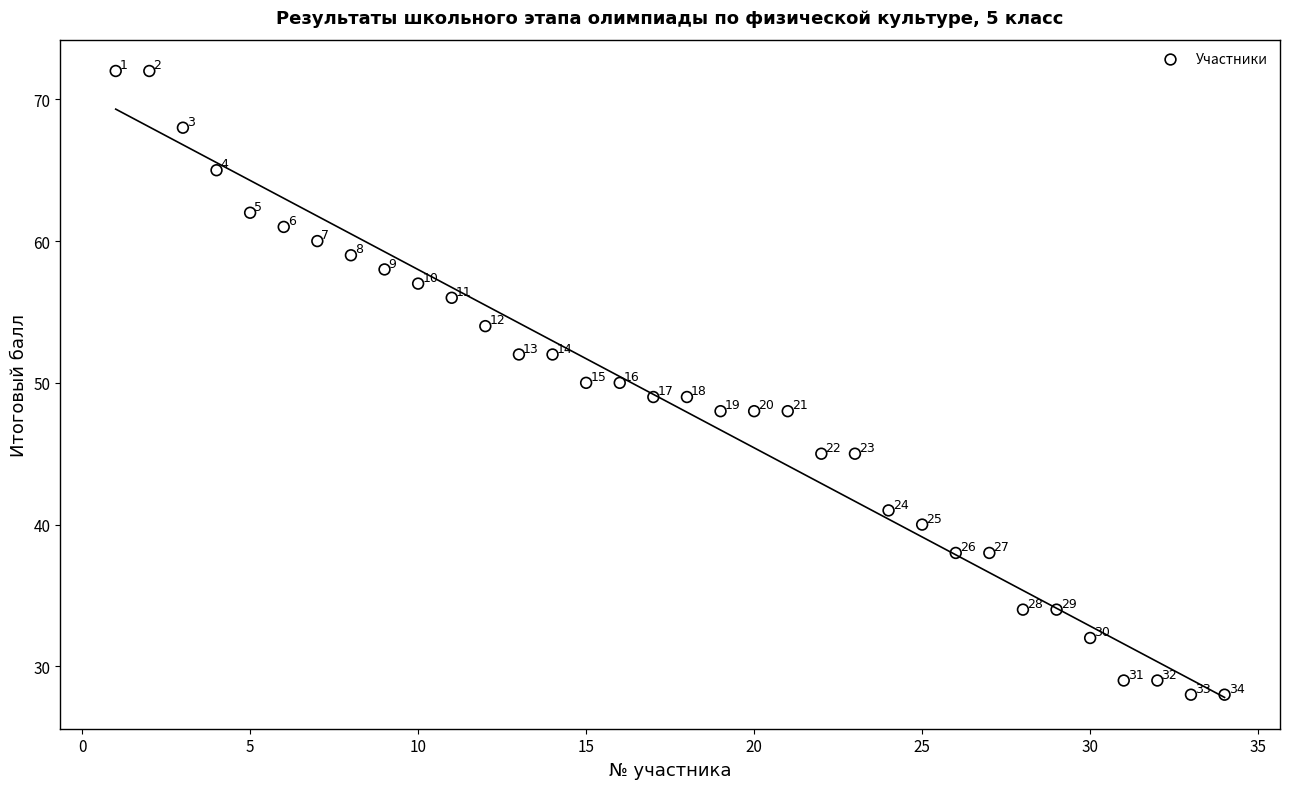

What Y value in the scatter plot is closest to 50?

50